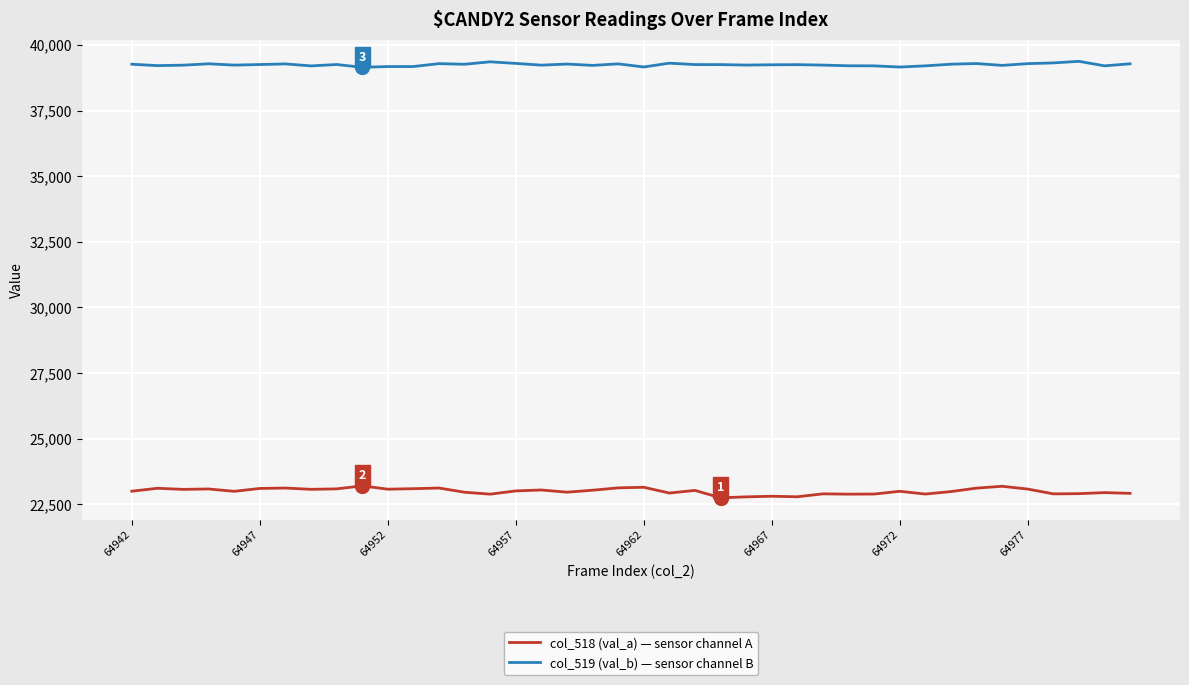

In col_519 (val_b) — sensor channel B, how many points are higher than both neighbors (excluding endpoints)?

11